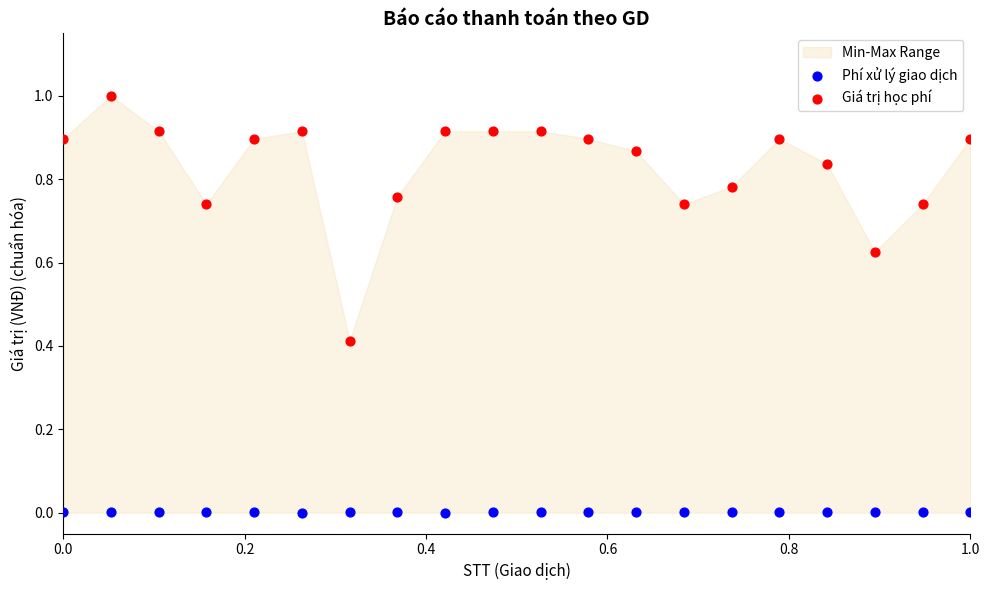

Across all data points, what is the range of X values (max minus min)?

1.0